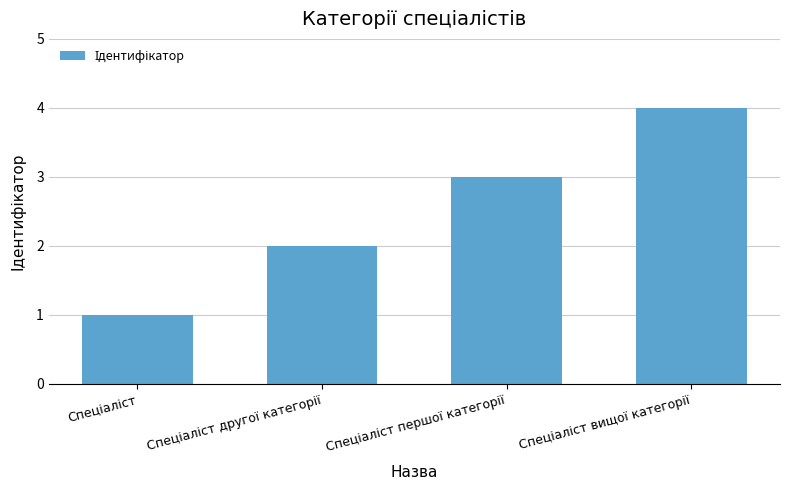

What is the difference between the maximum and minimum values?

3